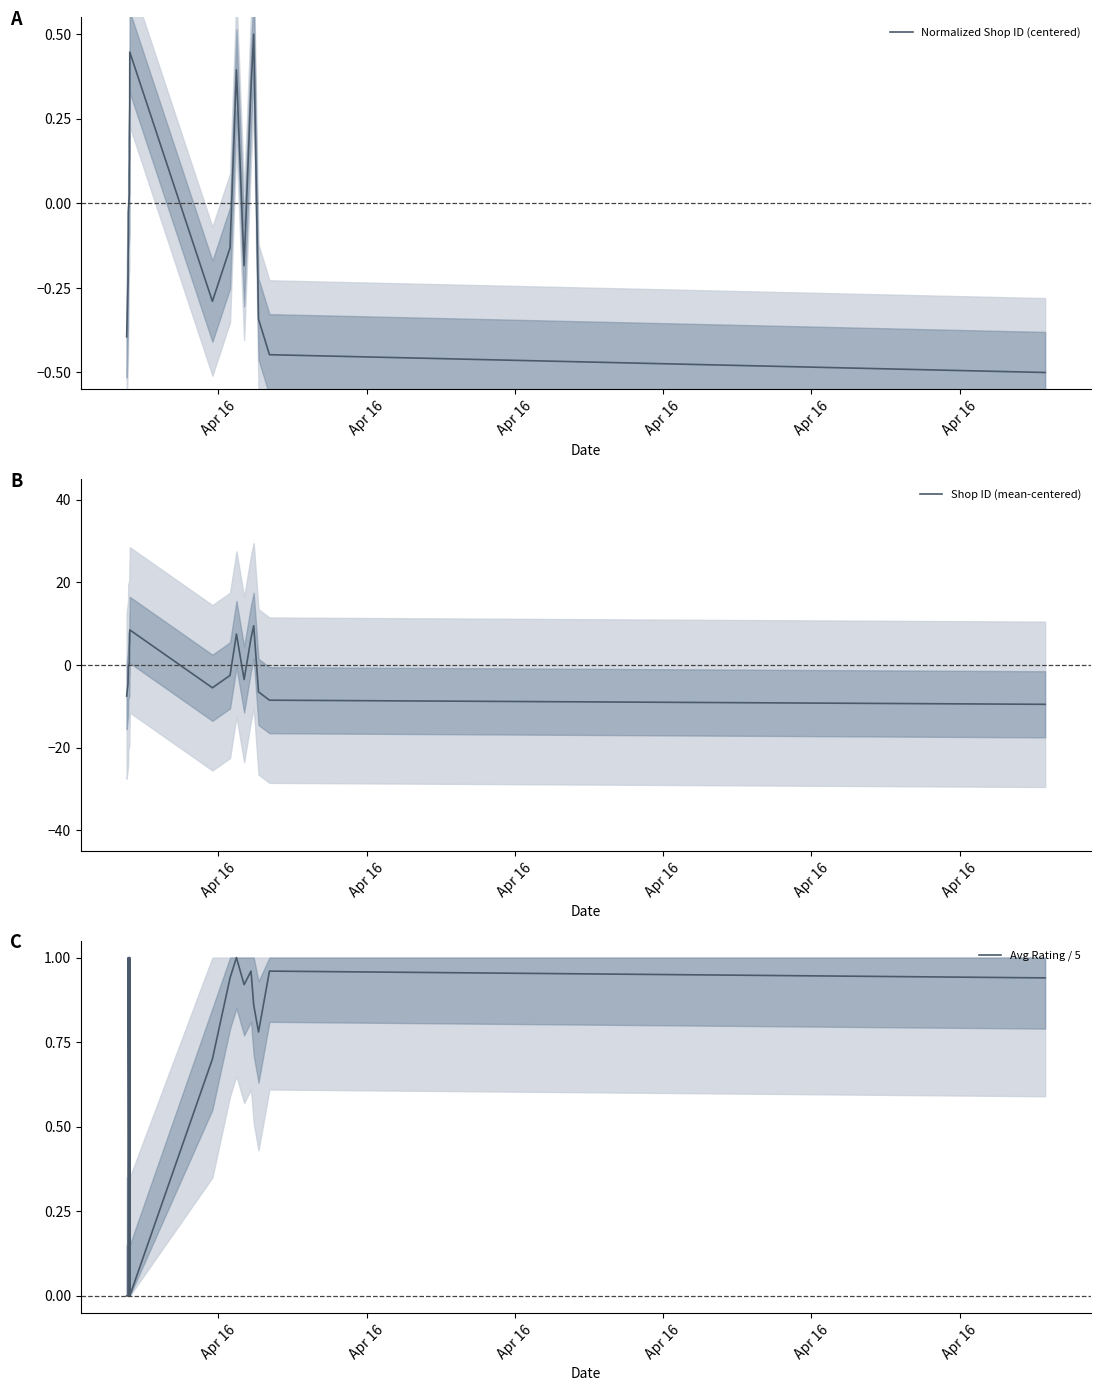

After their last crossing, which series has the higher values: Avg Rating / 5 or Shop ID (mean-centered)?

Avg Rating / 5